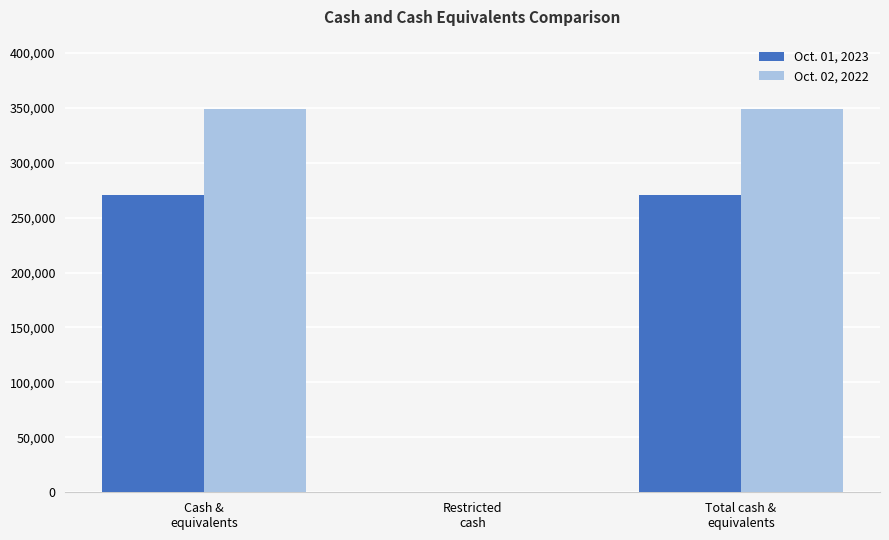

What is the greatest value displayed?

349132